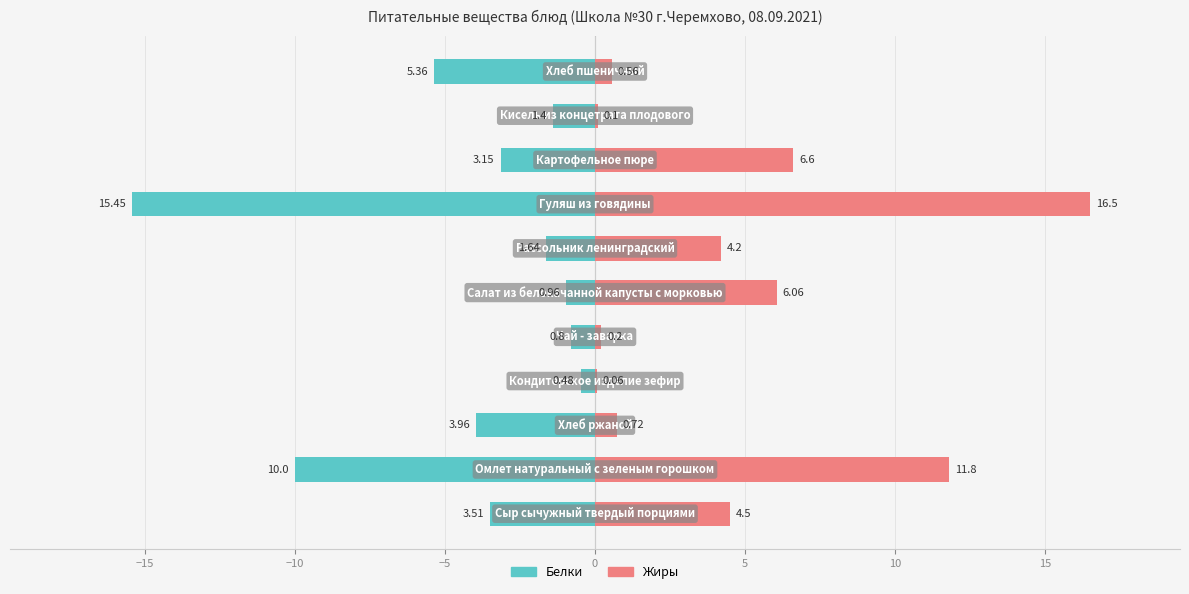

Between −10 and −5, which series saw the biggest shift?

Белки